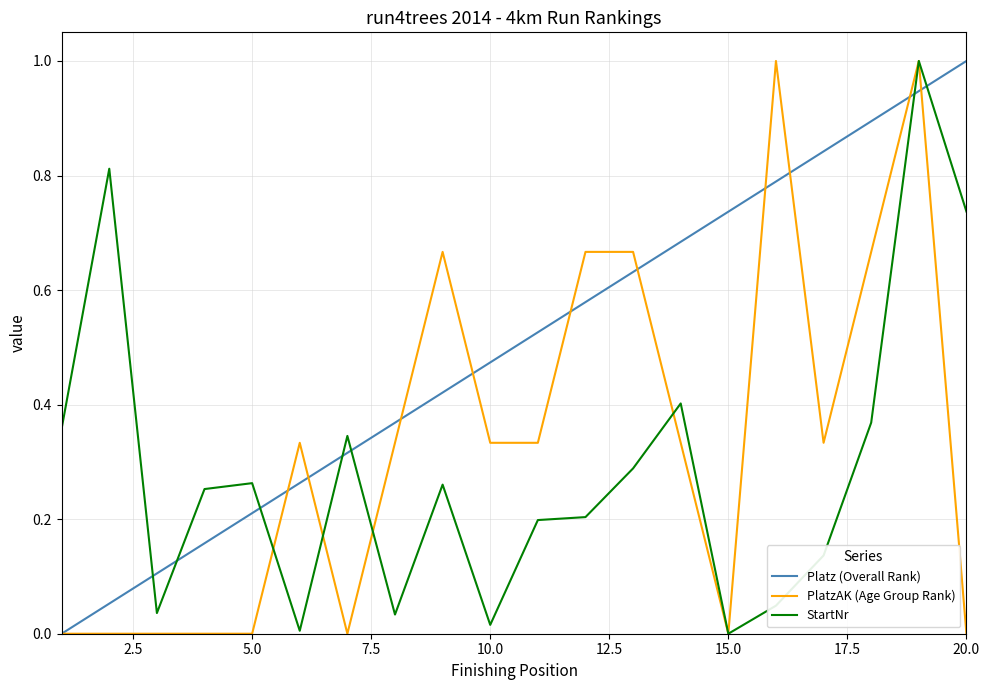

Which series has the largest total across all categories?

Platz (Overall Rank)